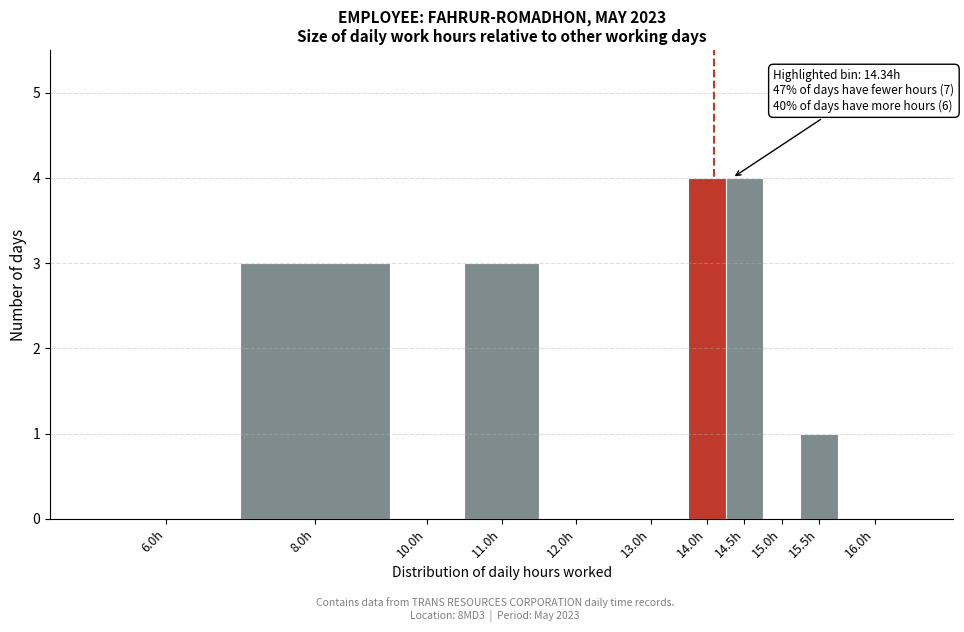

Reading left to right, list all the values displayed in this chart.

6.0h=0	8.0h=3	10.0h=0	11.0h=3	12.0h=0	13.0h=0	14.0h=4	14.5h=4	15.0h=0	15.5h=1	16.0h=0